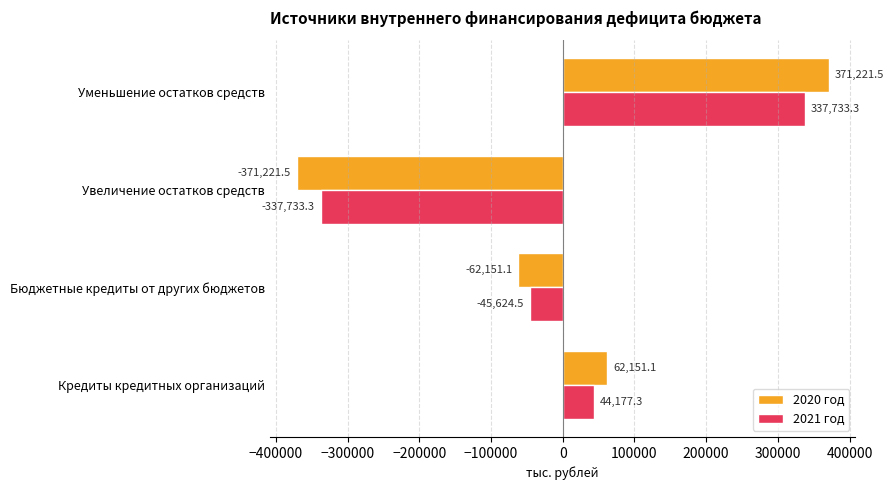

The 2021 год series shows -45624.5 at Бюджетные кредиты от других бюджетов. True or false?

True